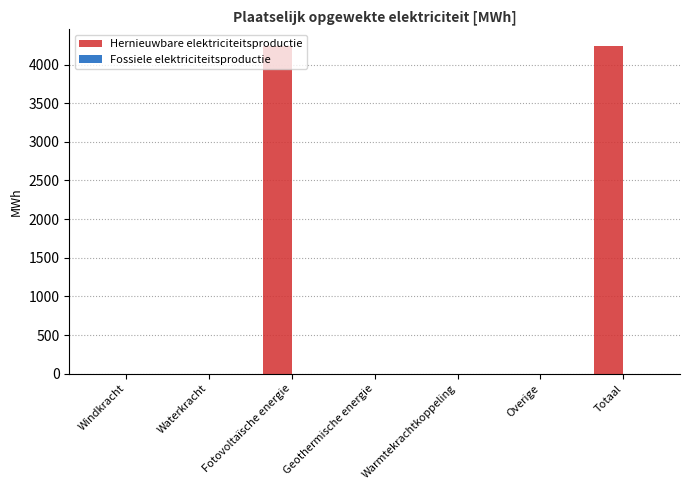

What is the greatest value displayed?

4243.3